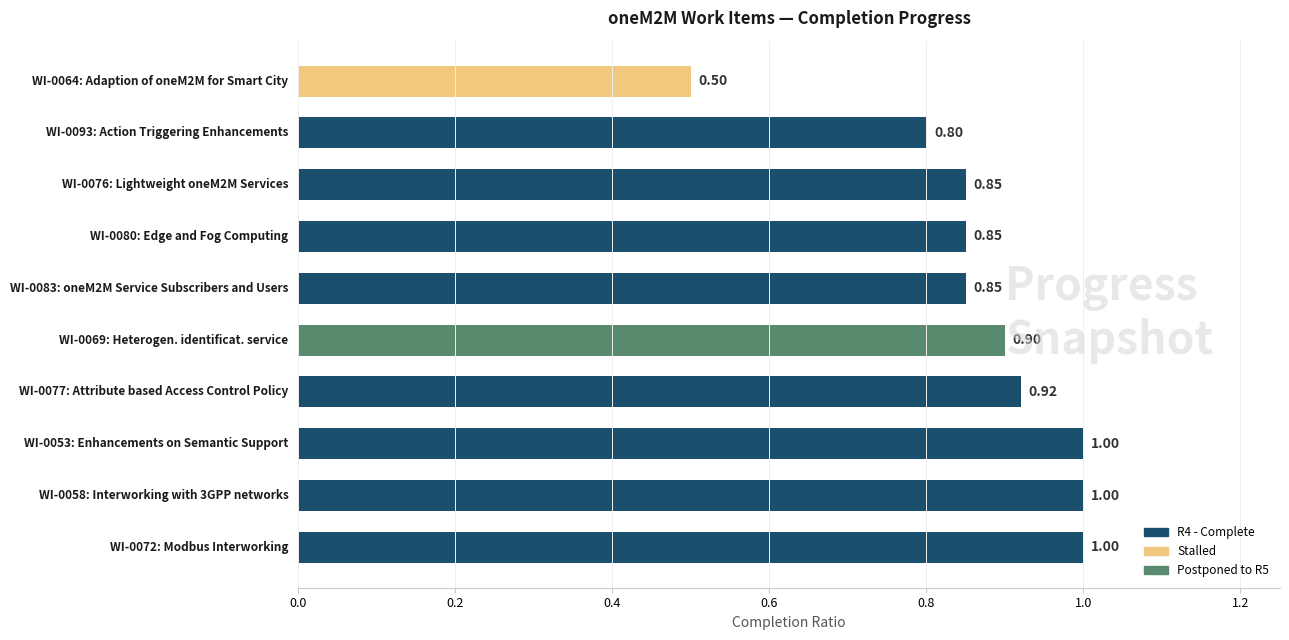

What is the difference between the maximum and minimum values?

0.5